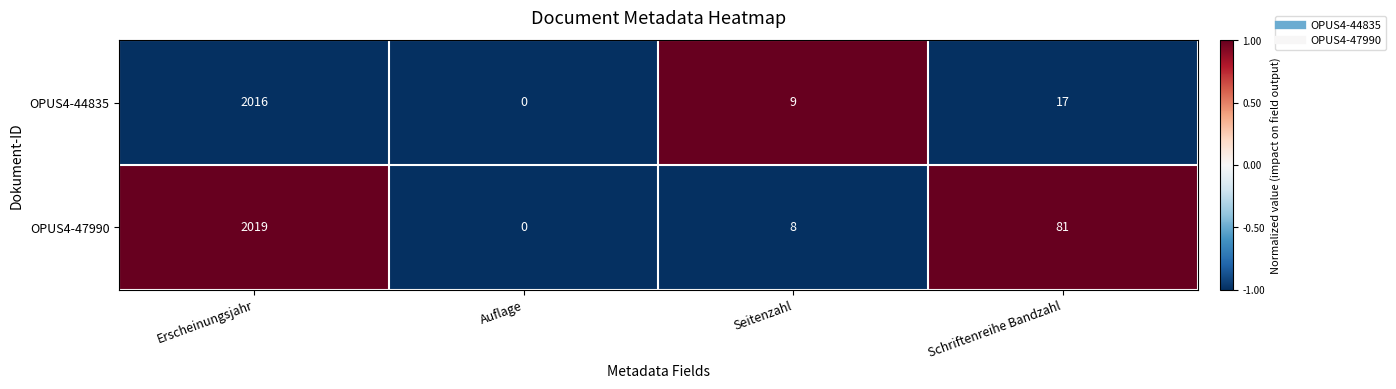

List the series in order of their peak value, lowest first.

OPUS4-44835, OPUS4-47990